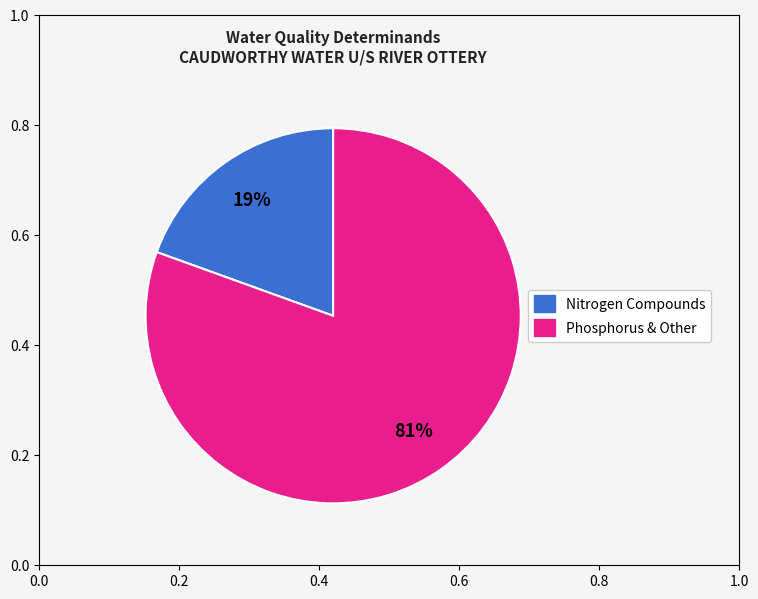

To the nearest percent, what is the average slice percentage?

50%